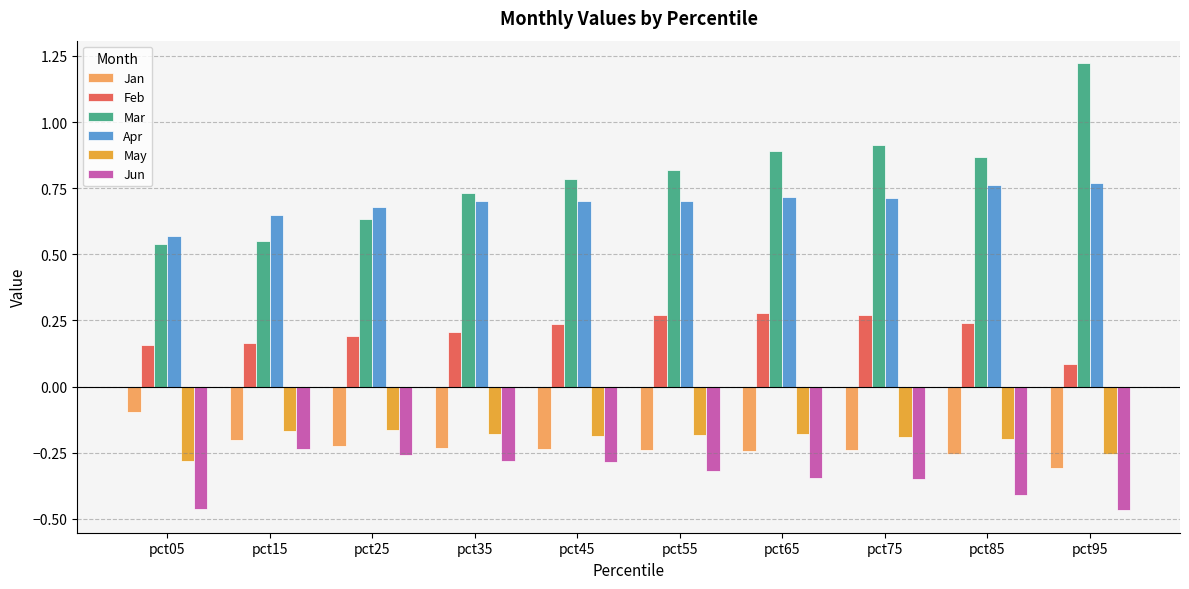

How many bars are there in each group?

6